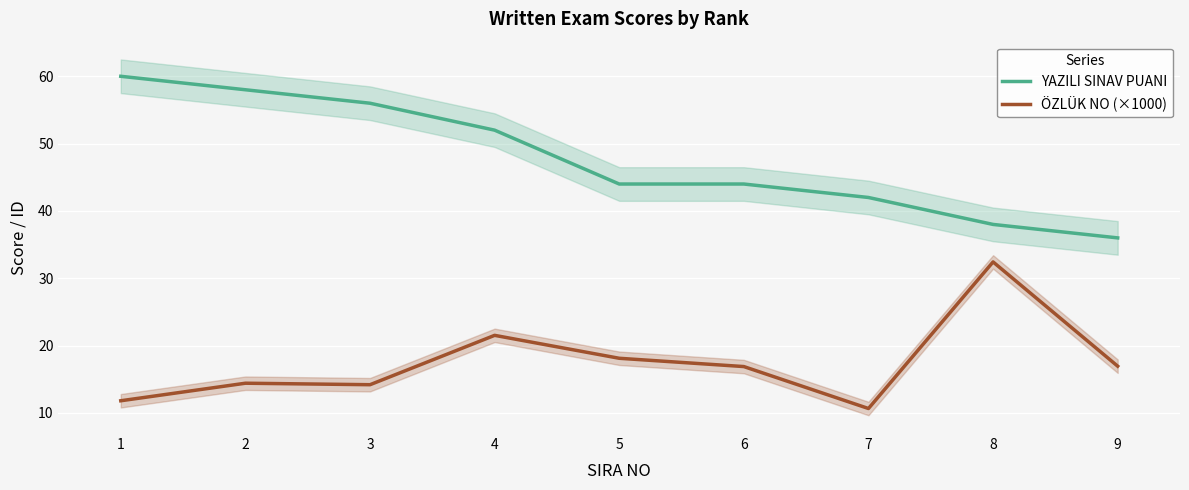

True or false: ÖZLÜK NO (×1000) has more than 2 points higher than both neighbors.

True